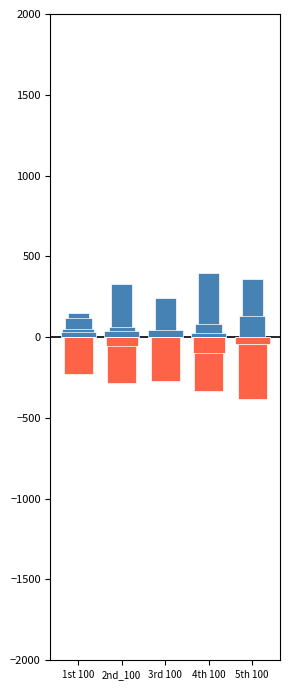

List the labels in order of value, smallest first.

5th 100, 4th 100, 1st 100, 2nd_100, 3rd 100